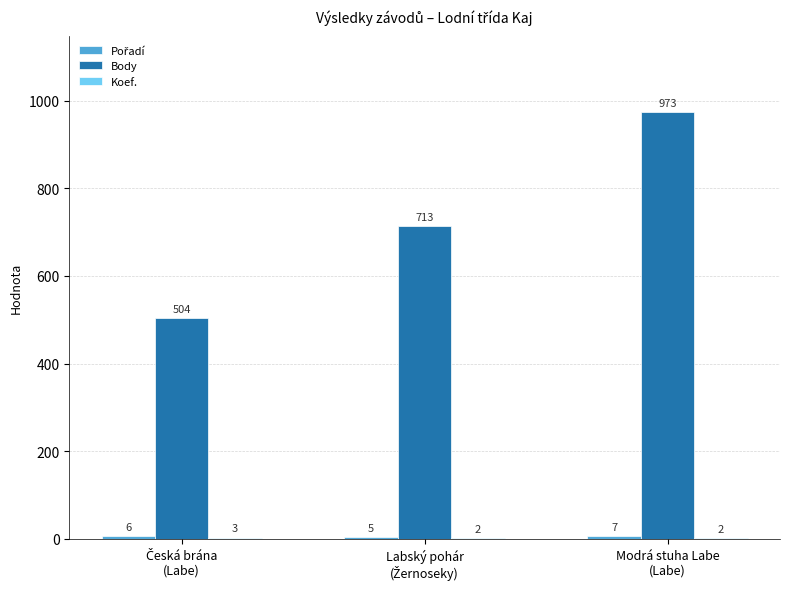

What is the greatest value displayed?

973